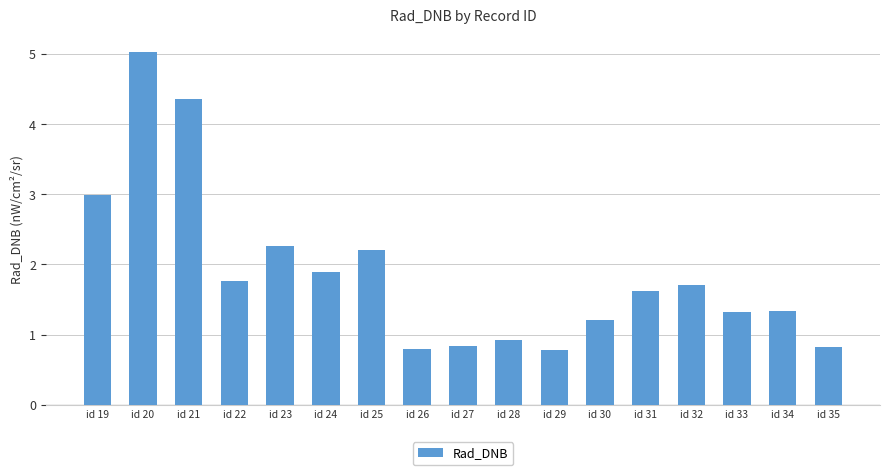

True or false: the data shows 1.3 at id 34.

True